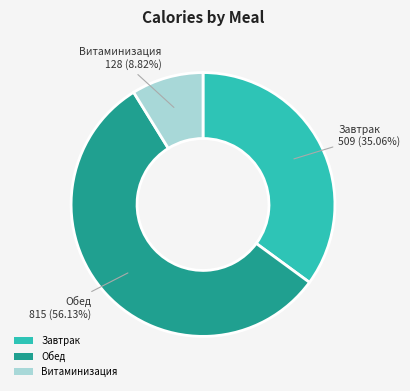

Does Обед represent more than half of the total?

Yes